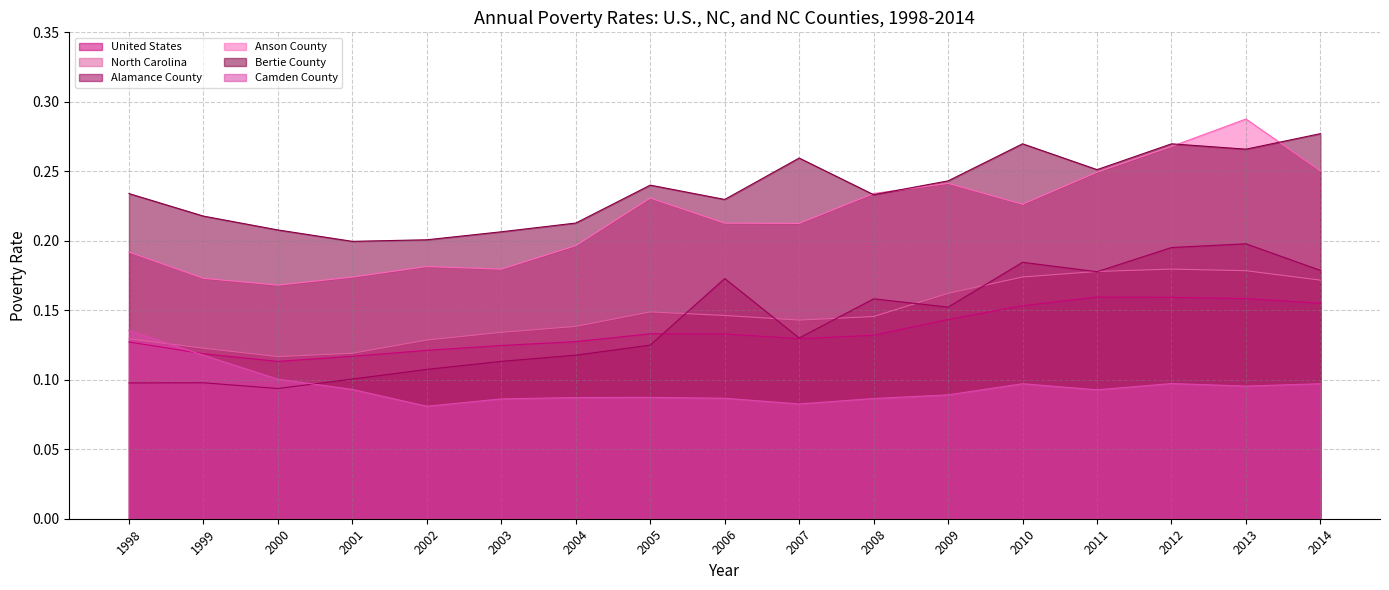

Which category has the lowest value in the Bertie County series?

2001